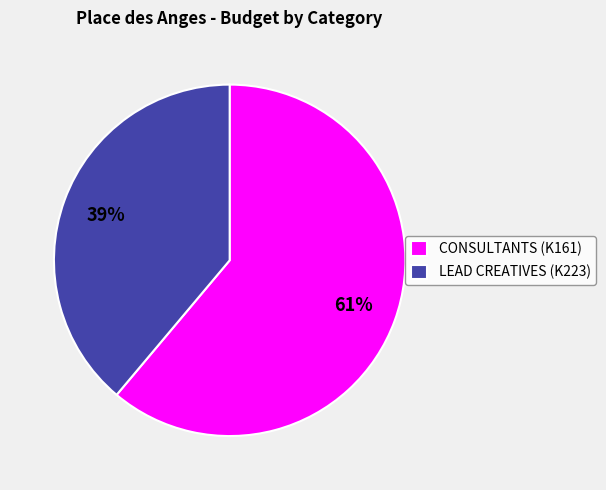

Is there any slice that represents more than half of the pie?

Yes